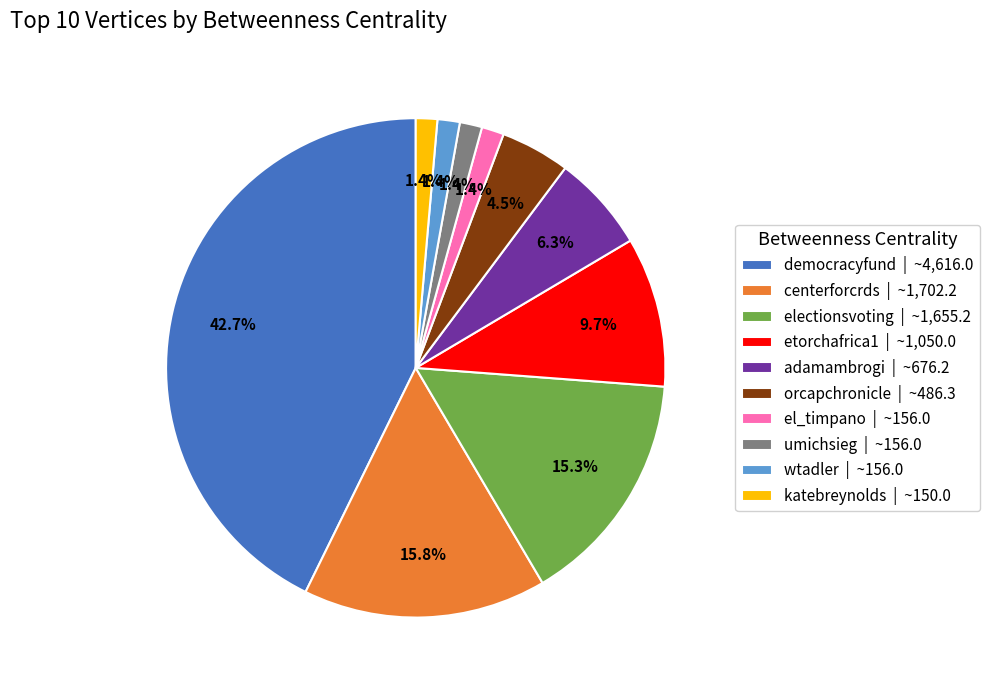

Is there any slice that represents more than half of the pie?

No